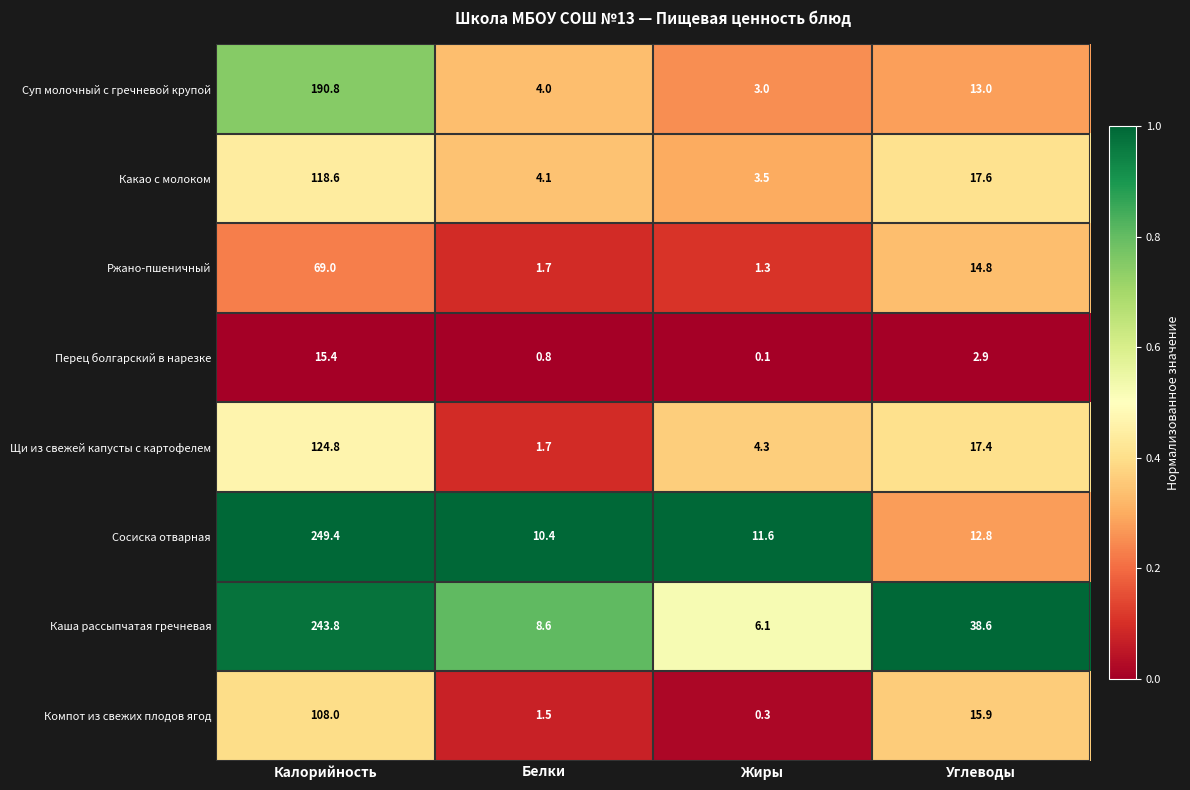

The value of Перец болгарский в нарезке at Калорийность is 25.1. True or false?

False